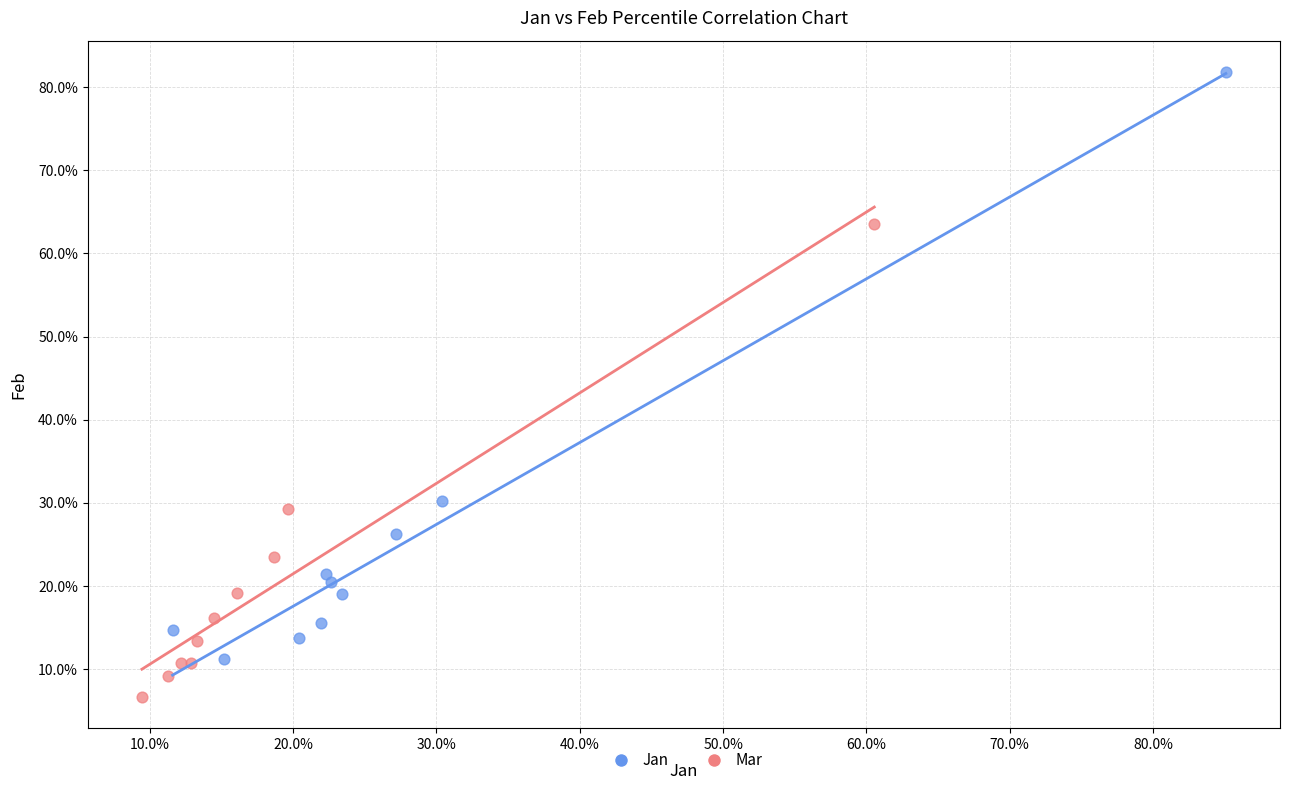

What are all the series names shown in the legend?

Jan, Mar